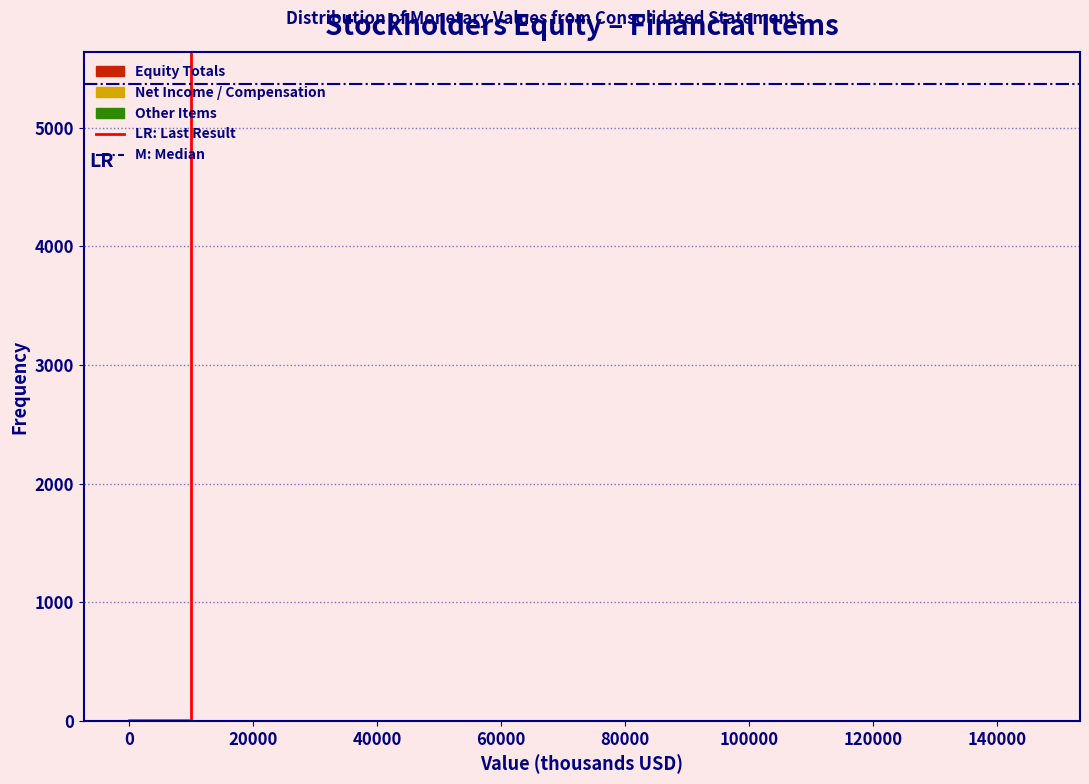

Reading left to right, list every bar in this chart as the range it spans on the x-axis followed by its height. Neither the bar edges nor the heights are printed on the chart, so give them approximately, as read against the axes.

0 to 10000: under 100
10000 to 20000: under 100
20000 to 30000: 0
30000 to 38000: 0
38000 to 48000: 0
48000 to 58000: 0
58000 to 68000: 0
68000 to 78000: 0
78000 to 88000: 0
88000 to 98000: 0
98000 to 108000: under 100
108000 to 116000: under 100
116000 to 126000: under 100
126000 to 136000: 0
136000 to 146000: under 100